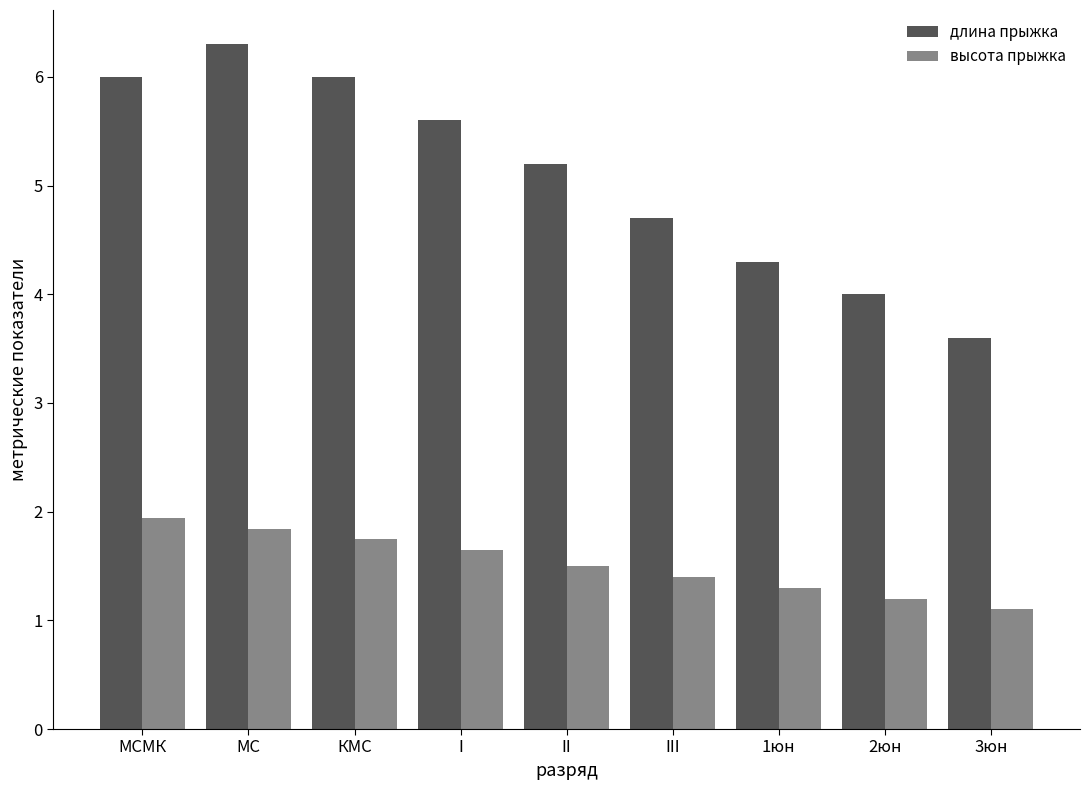

Count the длина прыжка values in the range 4 to 6.

7